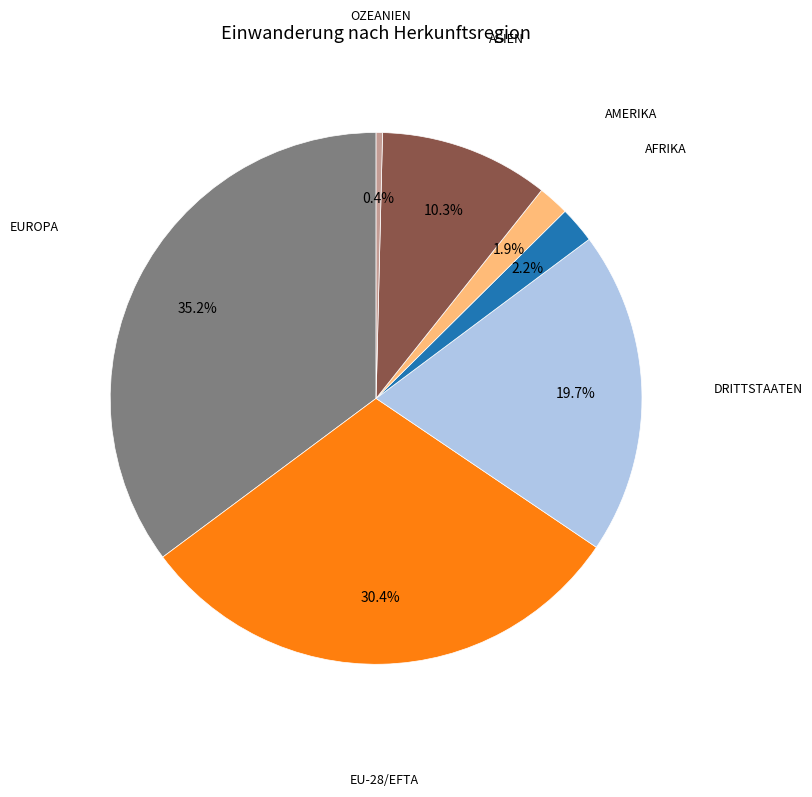

Does any single category account for the majority?

No